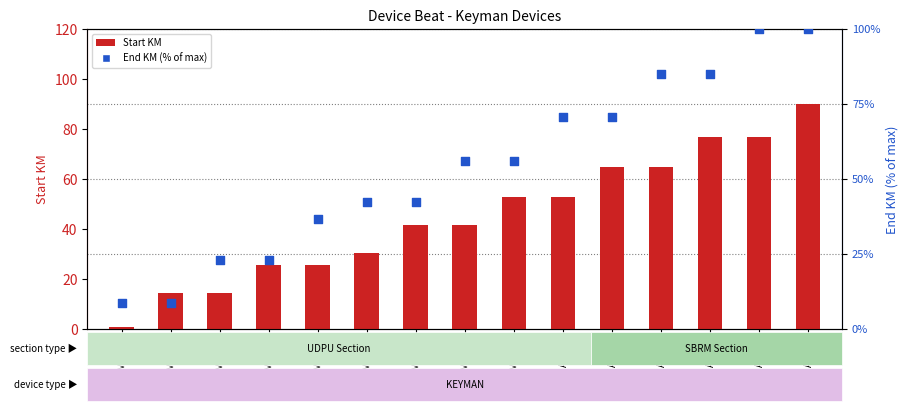

Which series has the largest total across all categories?

End KM (% of max)